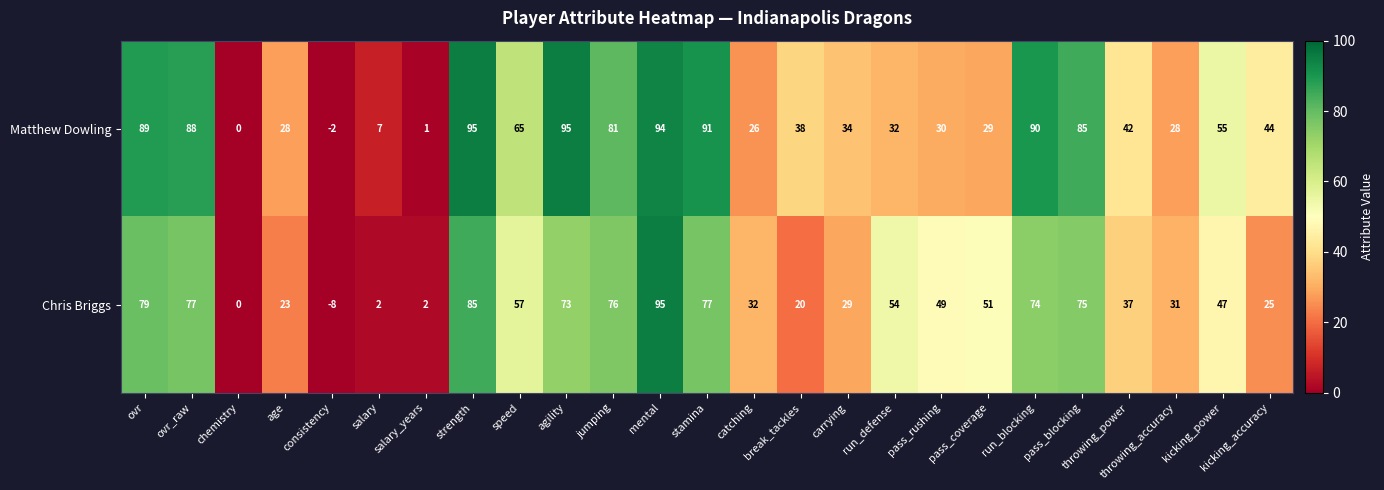

What is the maximum value shown in the chart?

95